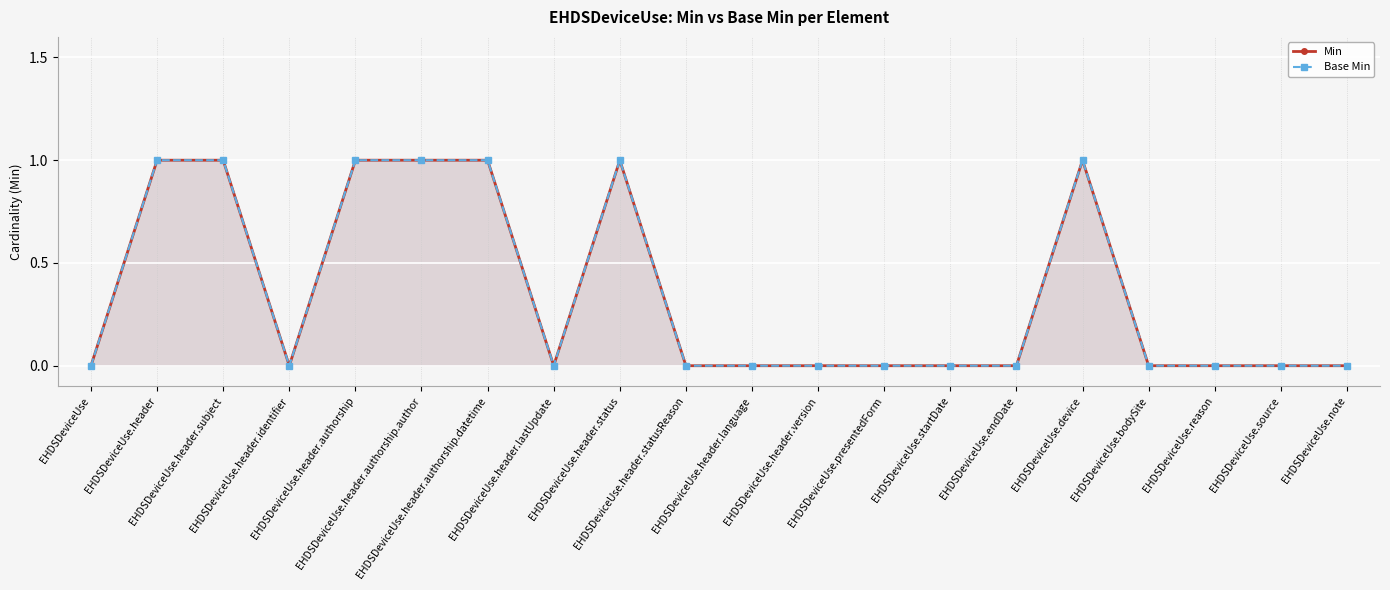

At which category is the sum across all series the highest?

EHDSDeviceUse.header